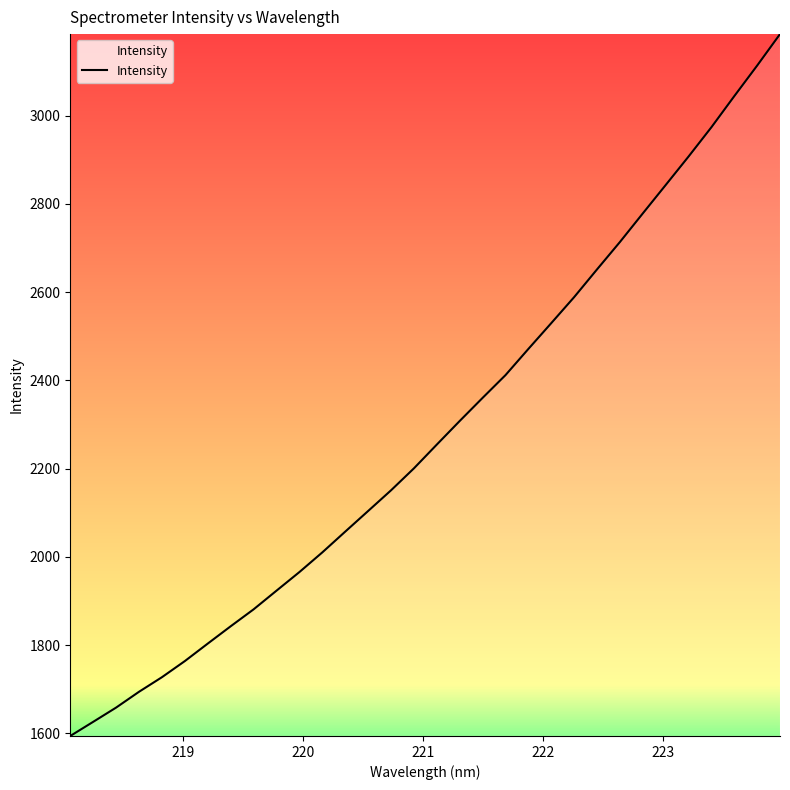

What is the difference between the maximum and minimum values?

1591.0